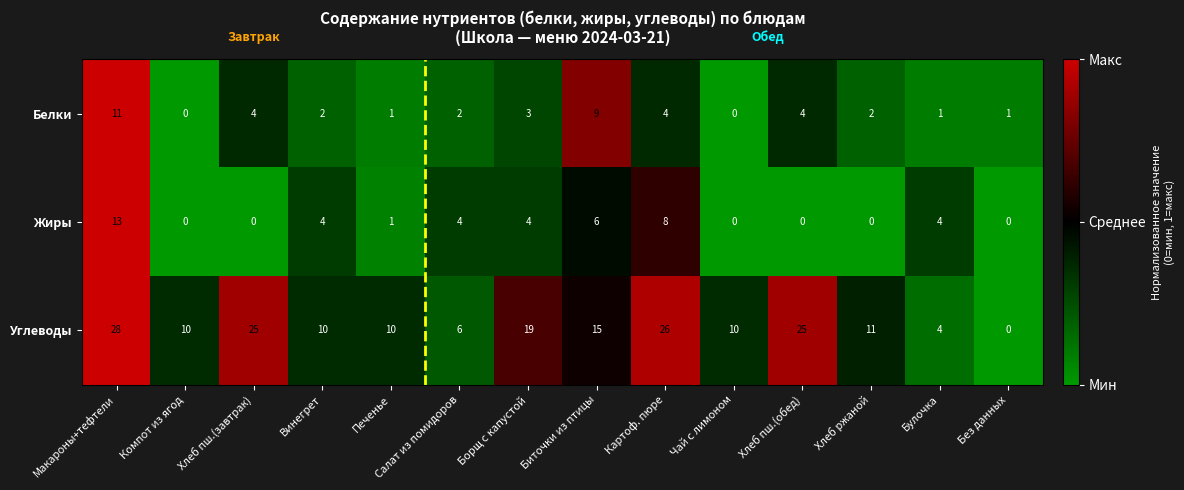

Between Салат из помидоров and Хлеб пш.(обед), which series saw the biggest shift?

Углеводы